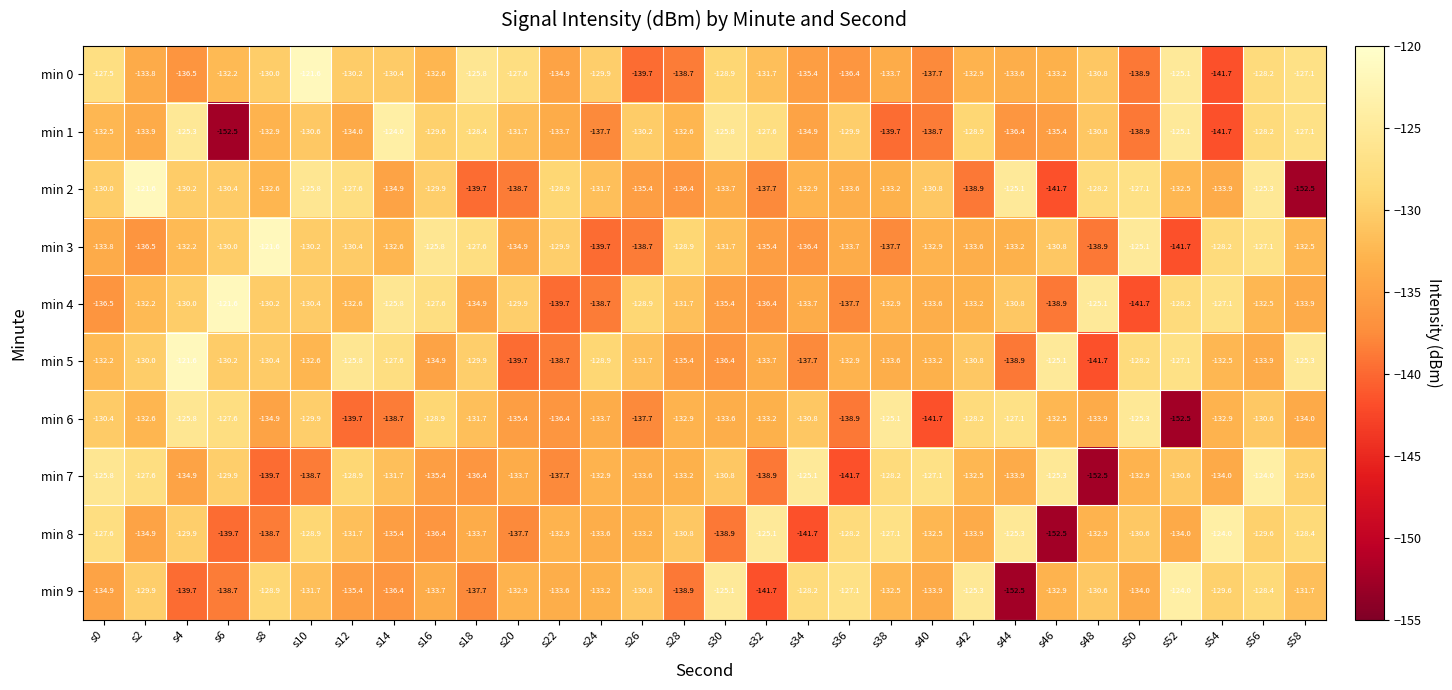

What is the difference between the min 0 values at s20 and s8?

2.4